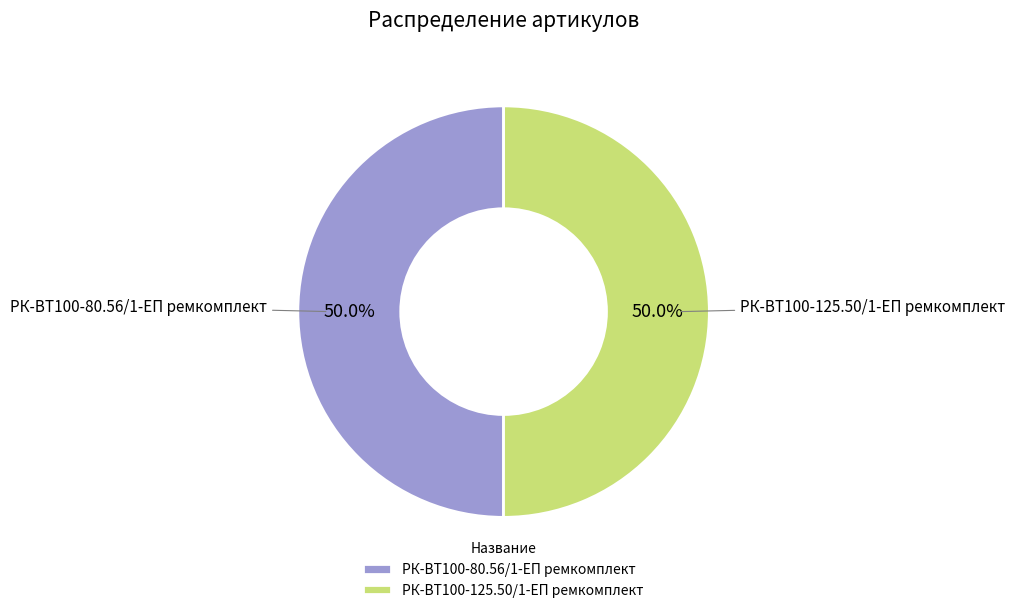

Approximately how many times larger is the value at РК-ВТ100-125.50/1-ЕП ремкомплект compared to РК-ВТ100-80.56/1-ЕП ремкомплект?

1.0